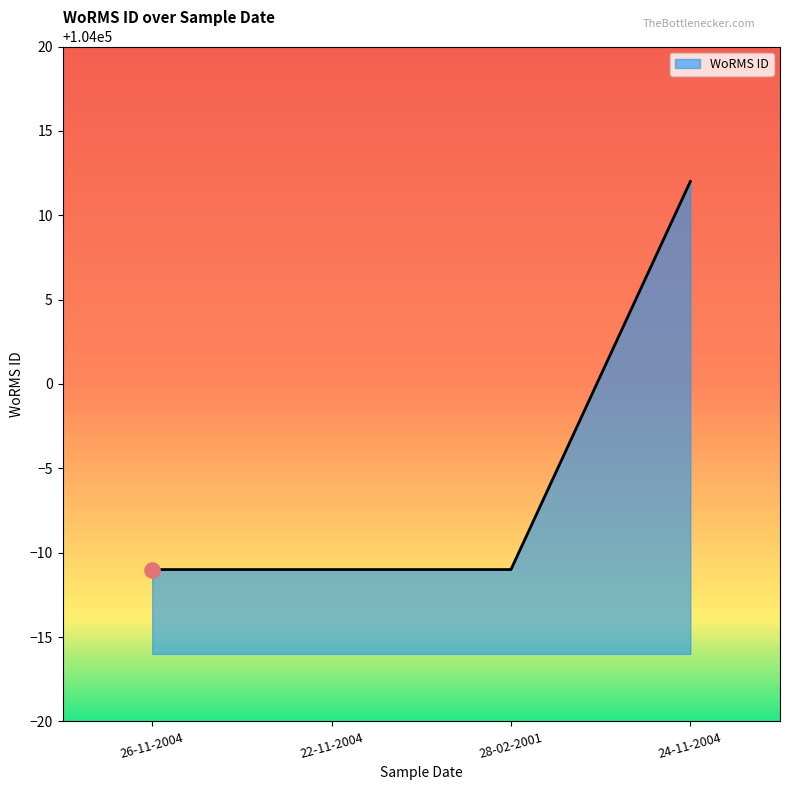

Approximately how many times larger is the value at 24-11-2004 compared to 28-02-2001?

1.0